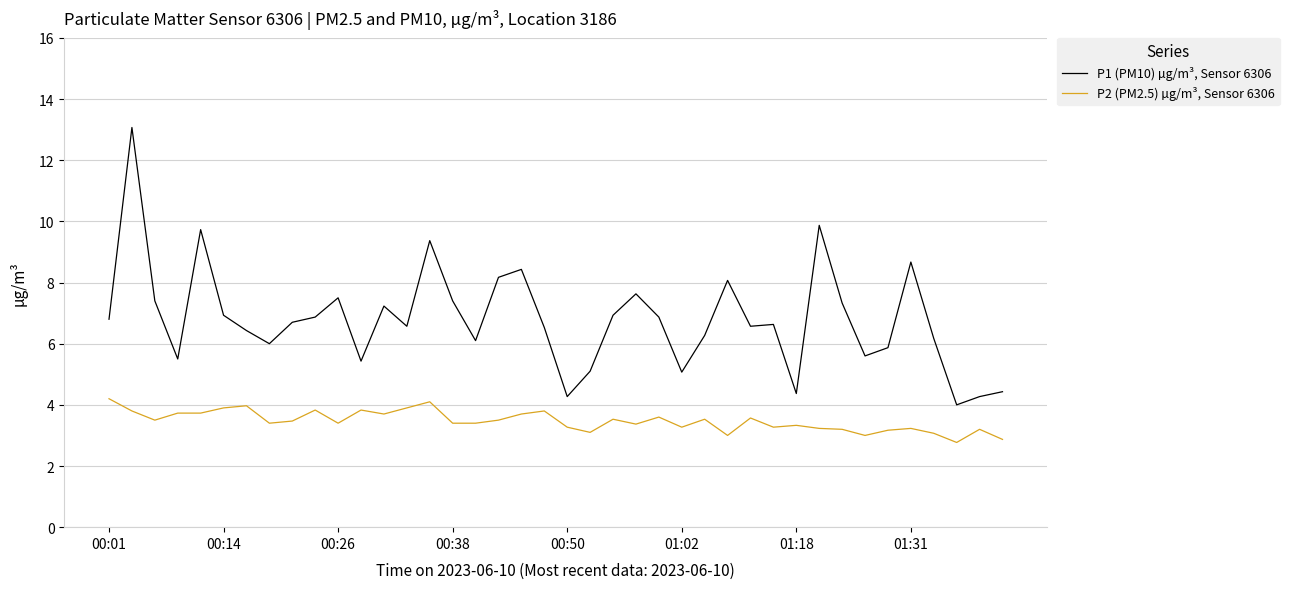

What is the difference between the maximum and minimum values in the P1 (PM10) µg/m³, Sensor 6306 series?

9.1